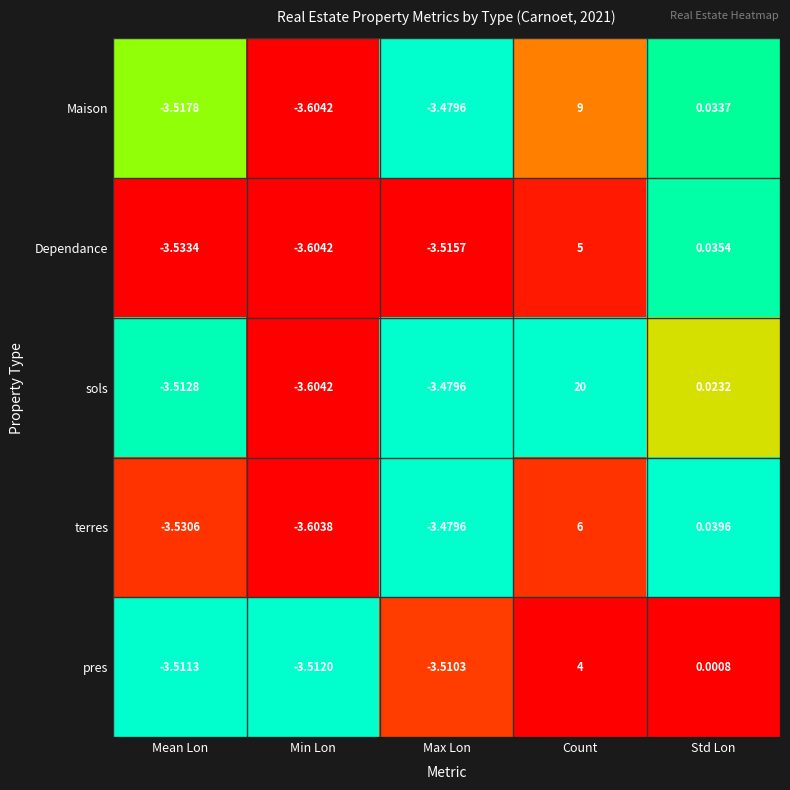

Which category has the highest value in the terres series?

Count